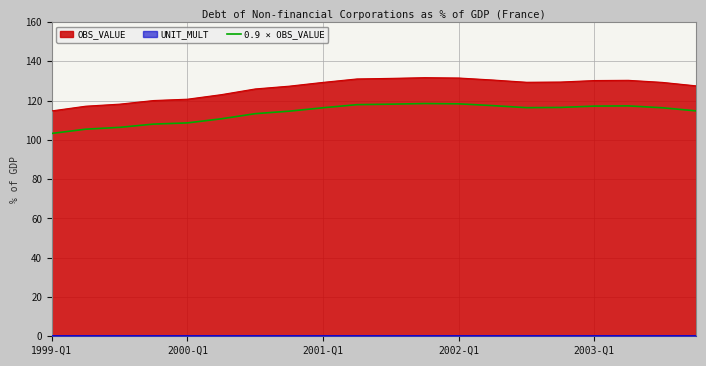

True or false: 0.9 × OBS_VALUE and OBS_VALUE cross at least once.

False